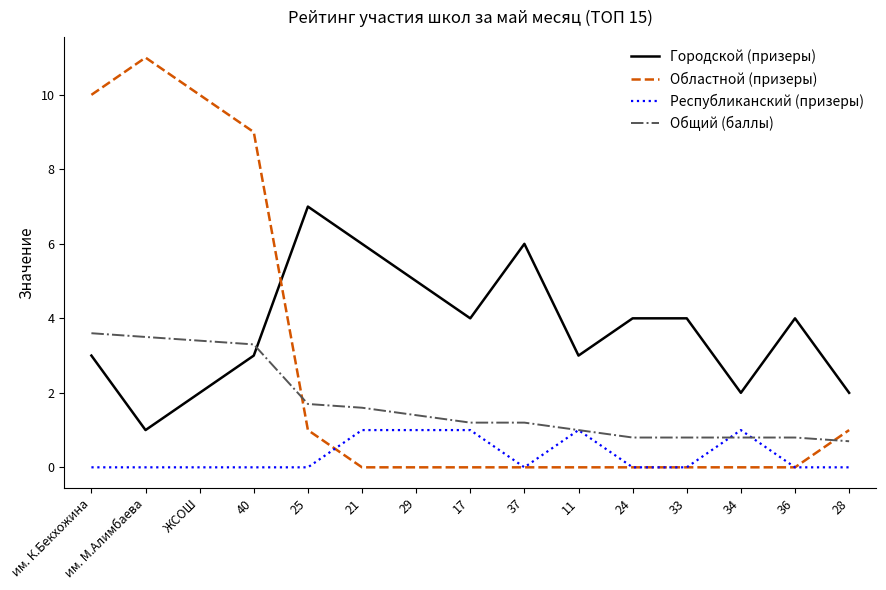

What is the sum of the Общий (баллы) values at 11 and 37?

2.2